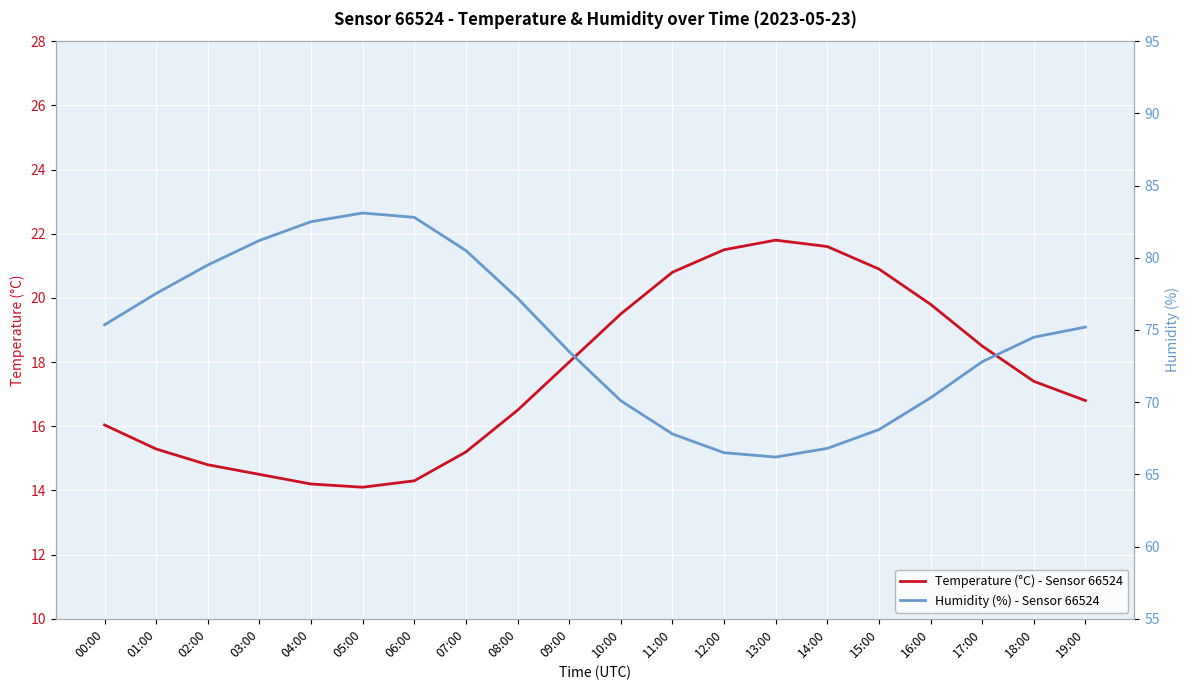

What is the label of the 4th point from the left?

03:00